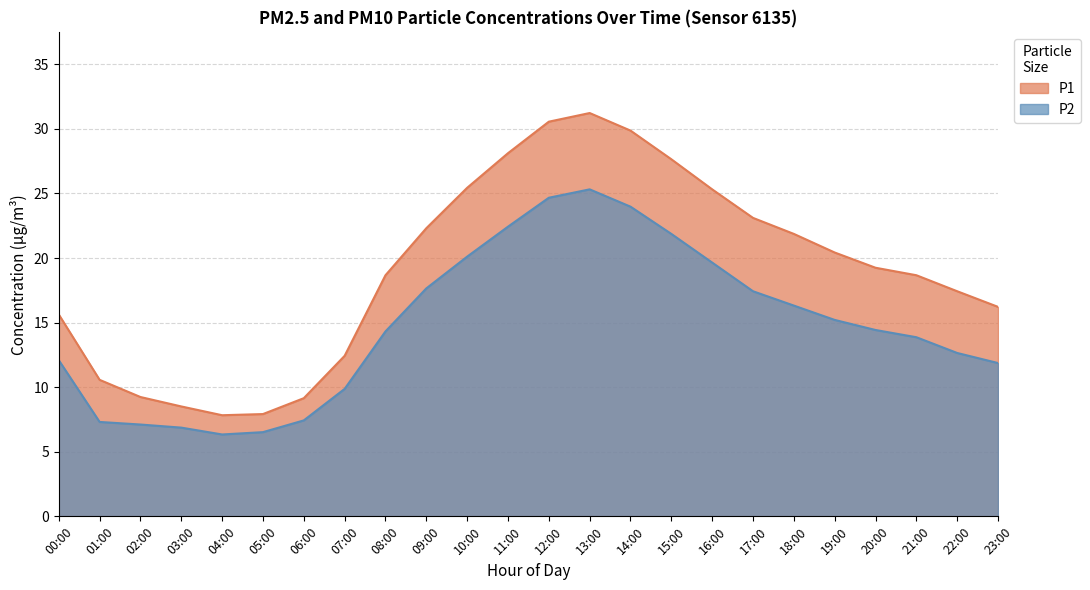

True or false: P2 and P1 intersect in this chart.

False